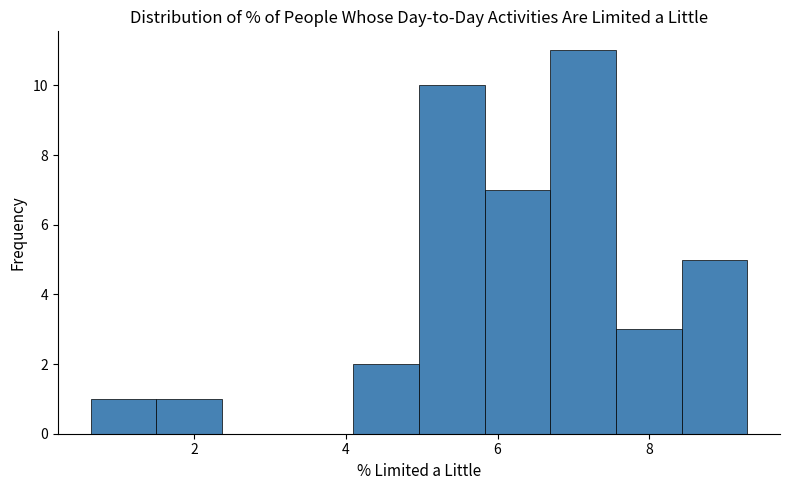

Reading left to right, transcribe this chart: for each bar, give the range it covers on the x-axis and its height. Neither the bar edges nor the heights are printed on the chart, so give them approximately, as read against the axes.

0.6 to 1.4: 1
1.4 to 2.4: 1
2.4 to 3.2: 0
3.2 to 4.0: 0
4.0 to 5.0: 2
5.0 to 5.8: 10
5.8 to 6.6: 7
6.6 to 7.6: 11
7.6 to 8.4: 3
8.4 to 9.2: 5